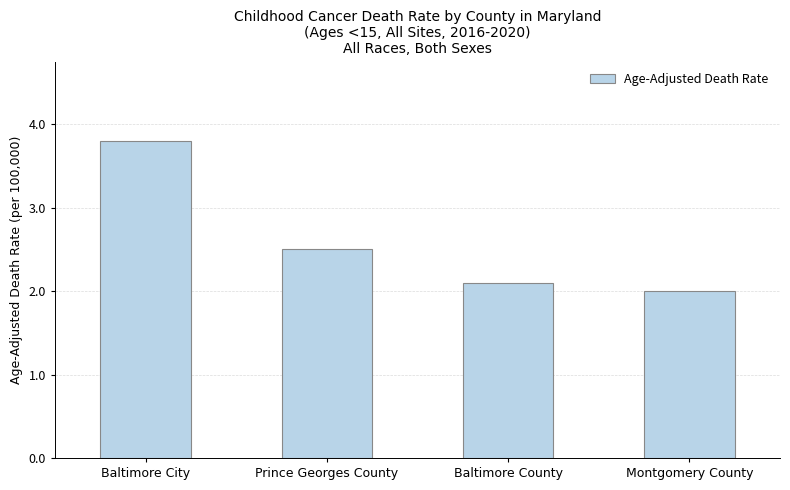

Which has a higher value, Montgomery County or Baltimore City?

Baltimore City